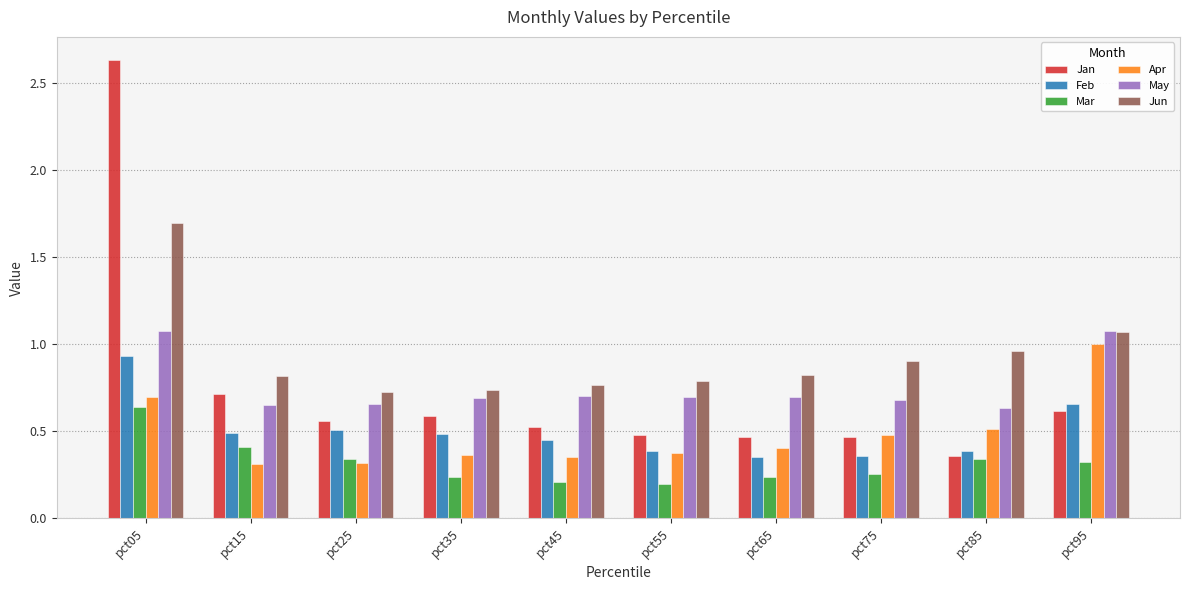

Which series has the largest total across all categories?

Jun